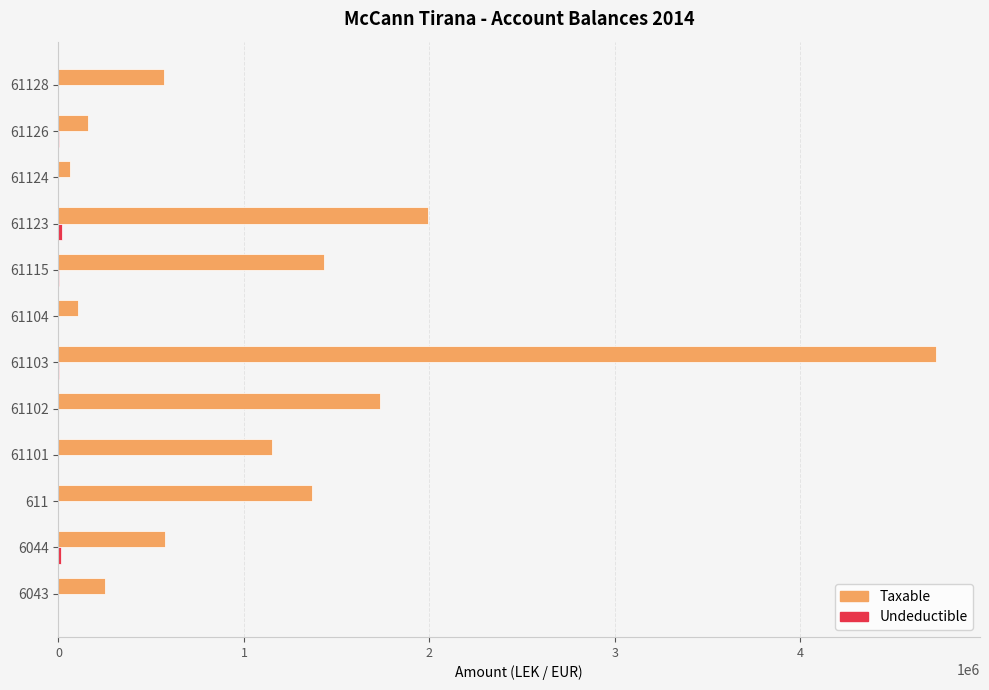

How many data points in Taxable are above 1149043?

6